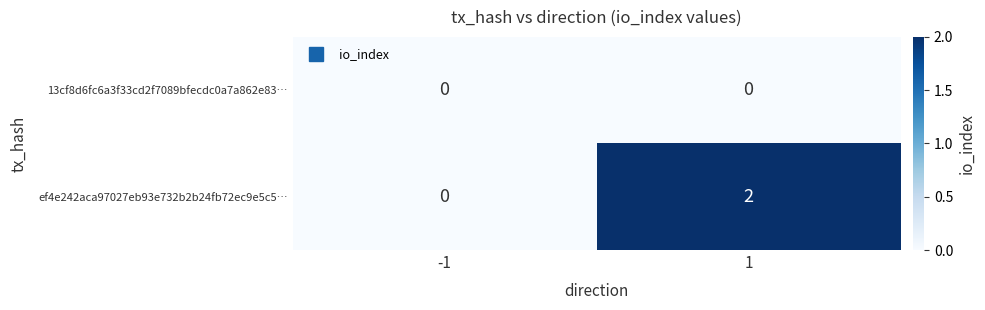

Which series has the widest spread of values?

ef4e242aca97027eb93e732b2b24fb72ec9e5c5…